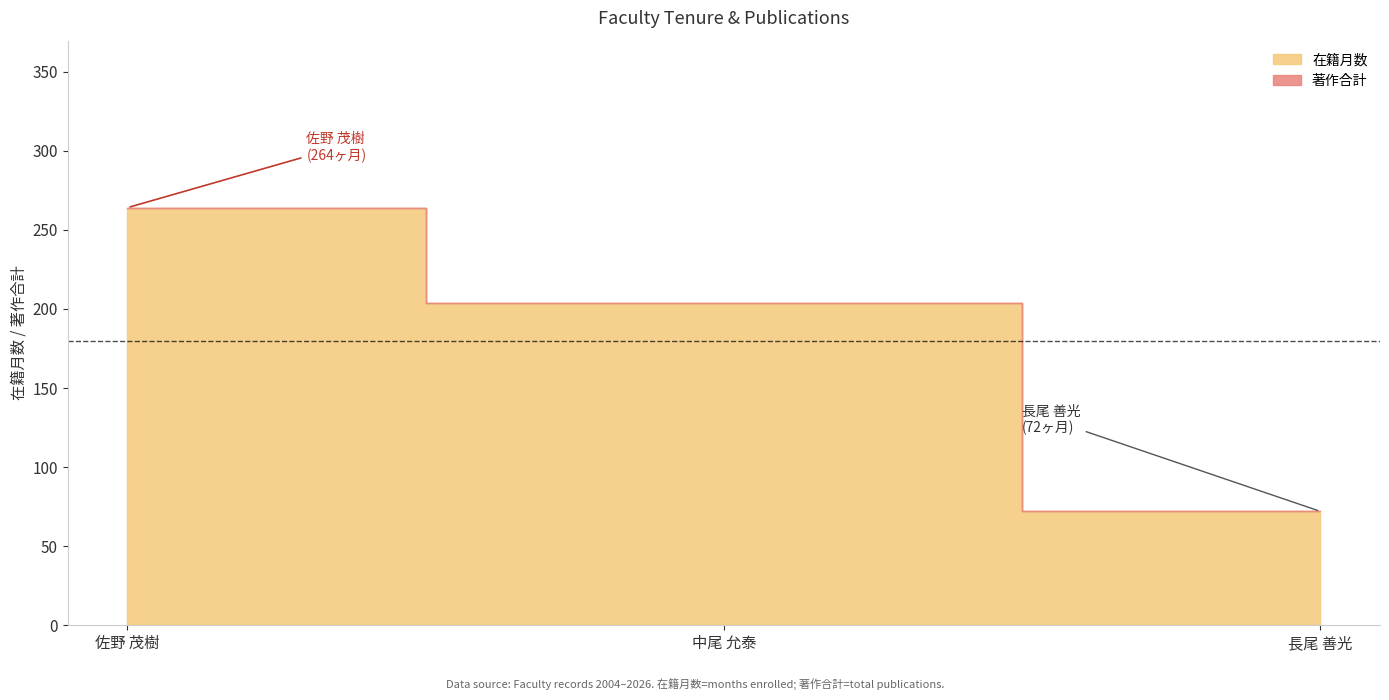

What is the greatest value displayed?

264